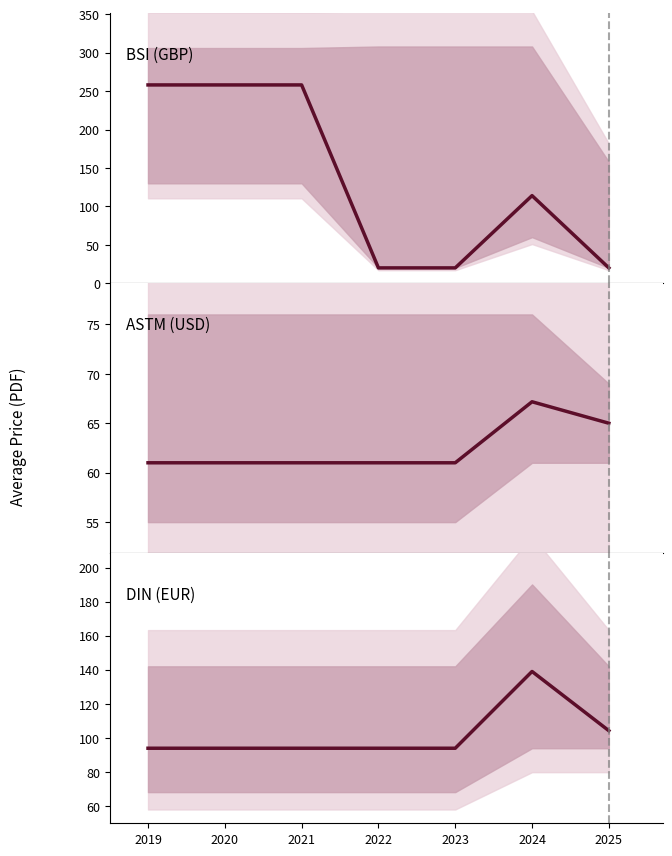

List the series in order of their peak value, highest first.

BSI (GBP), DIN (EUR), ASTM (USD)